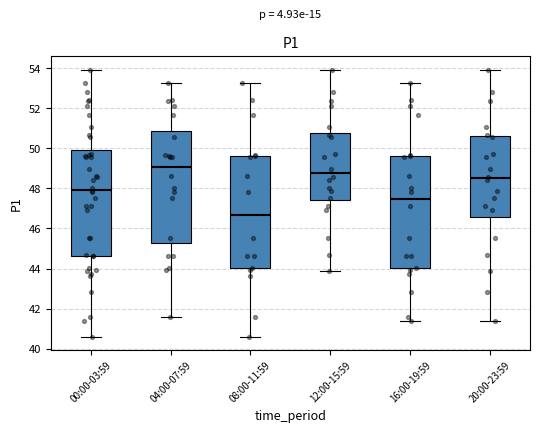

Where does the lower whisker of the box for 20:00-23:59 end on the y-axis? The values are not printed on the chart, so give them approximately, as read against the axis.

41.4